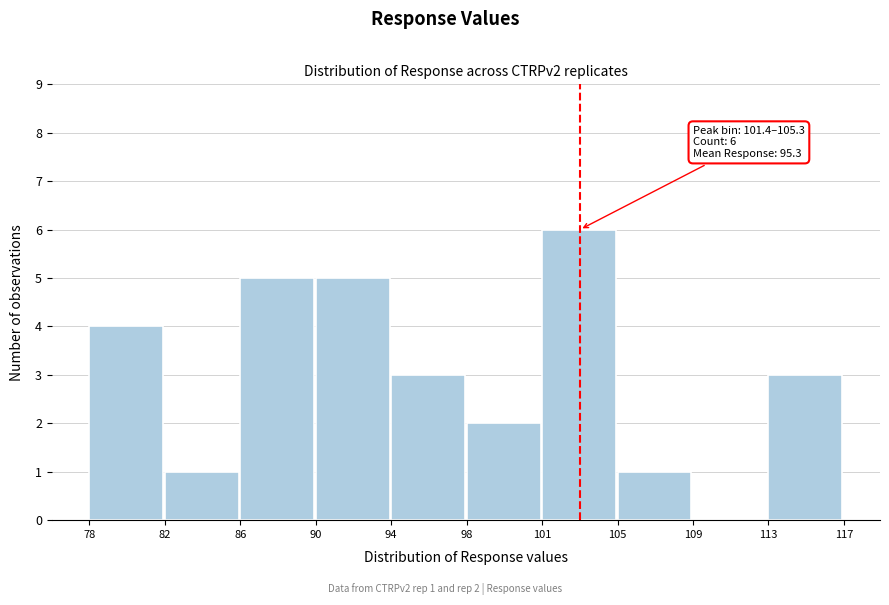

Reading left to right, what are all the values shown in this chart?

78=4	82=1	86=5	90=5	94=3	98=2	101=6	105=1	109=0	113=3